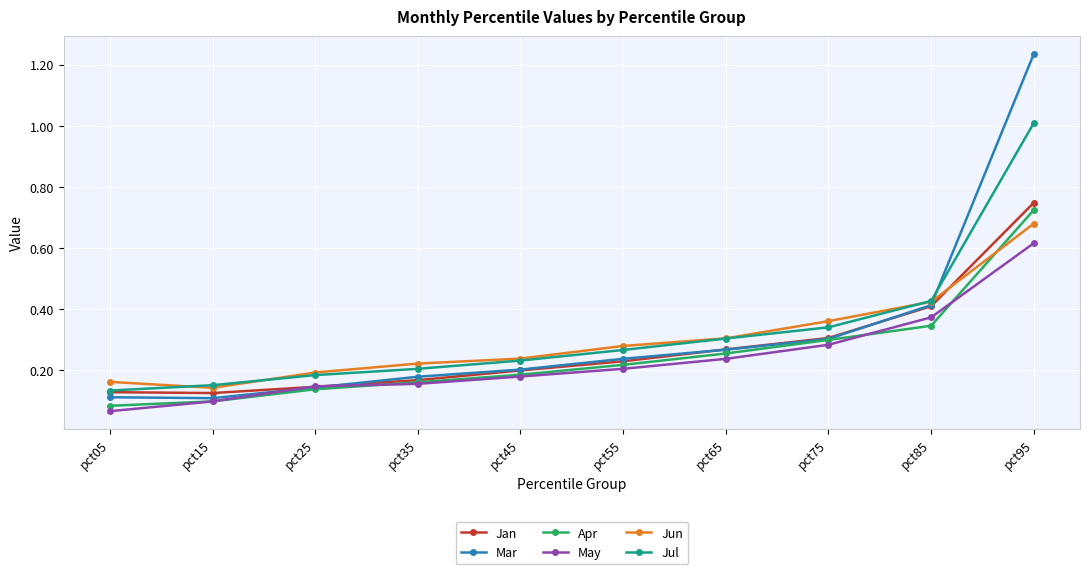

Between pct15 and pct85, which series saw the biggest shift?

Mar